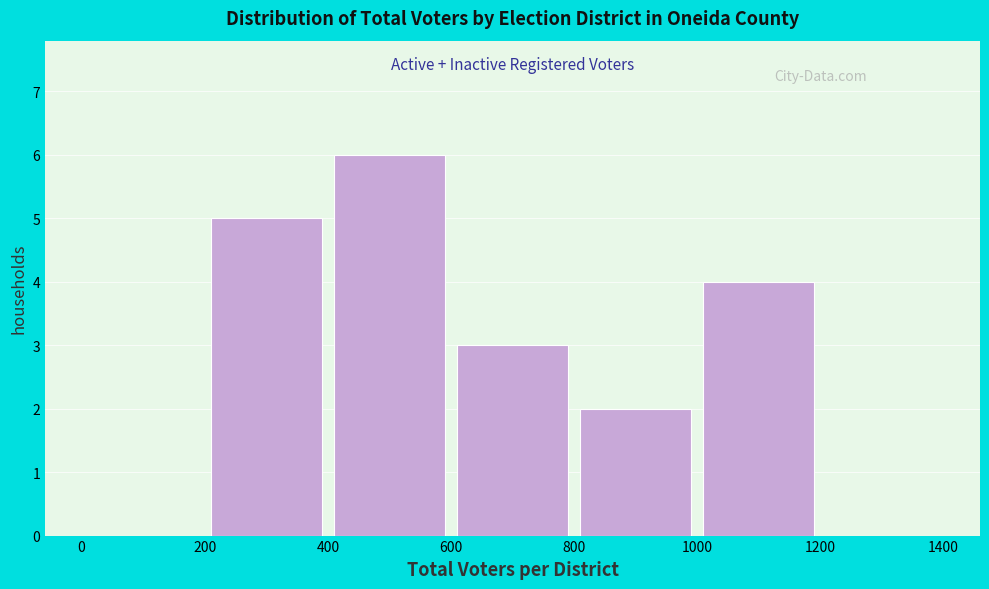

Reading left to right, list every bar in this chart as the range it spans on the x-axis followed by its height. The values are not printed on the chart, so give them approximately, as read against the axis.

0 to 200: 0
200 to 400: 5
400 to 600: 6
600 to 800: 3
800 to 1000: 2
1000 to 1200: 4
1200 to 1400: 0